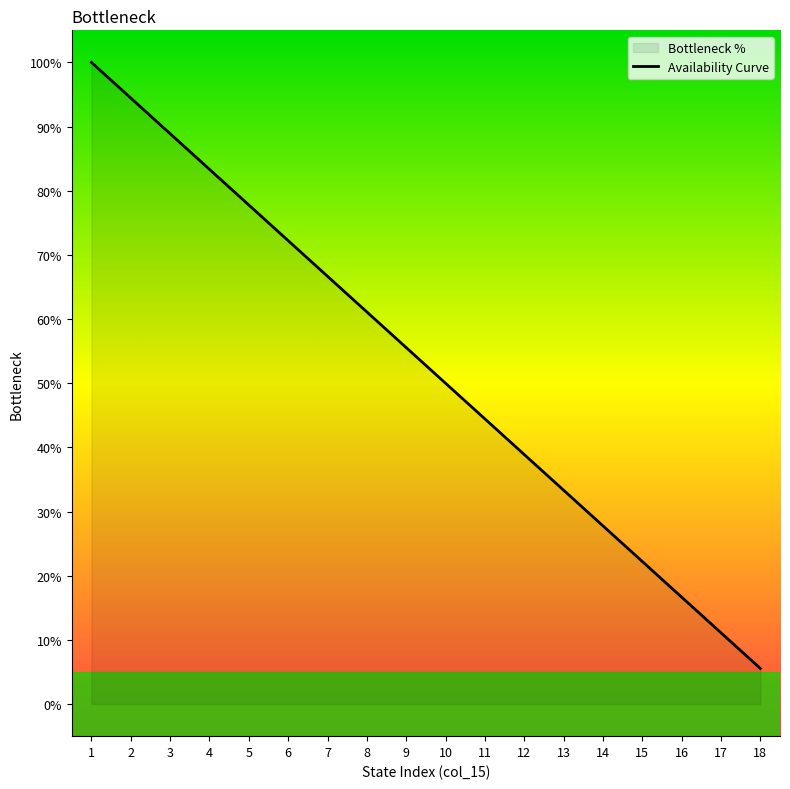

Between 2 and 16, which is larger?

2